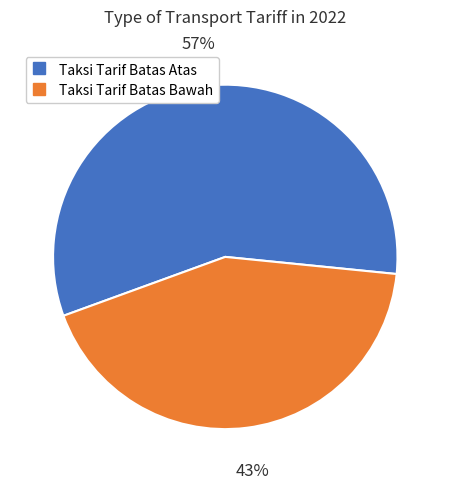

Is there a majority slice in this chart?

Yes